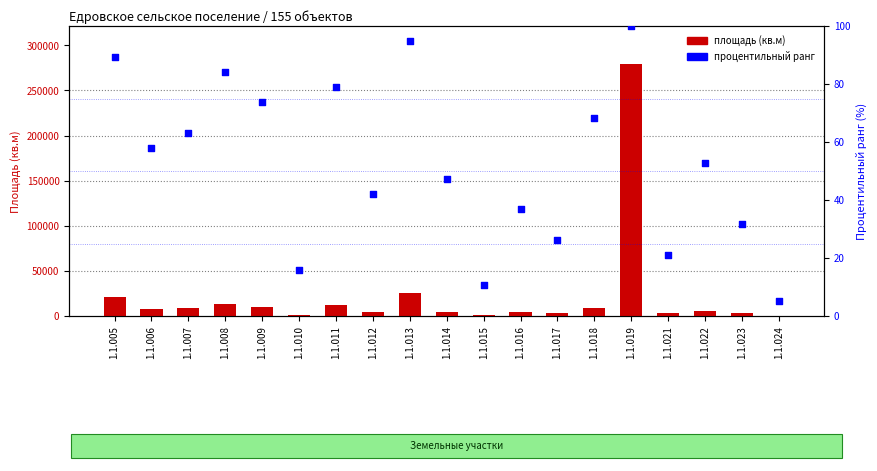

Is the value of процентильный ранг at 1.1.023 greater than the value of площадь (кв.м) at 1.1.023?

No